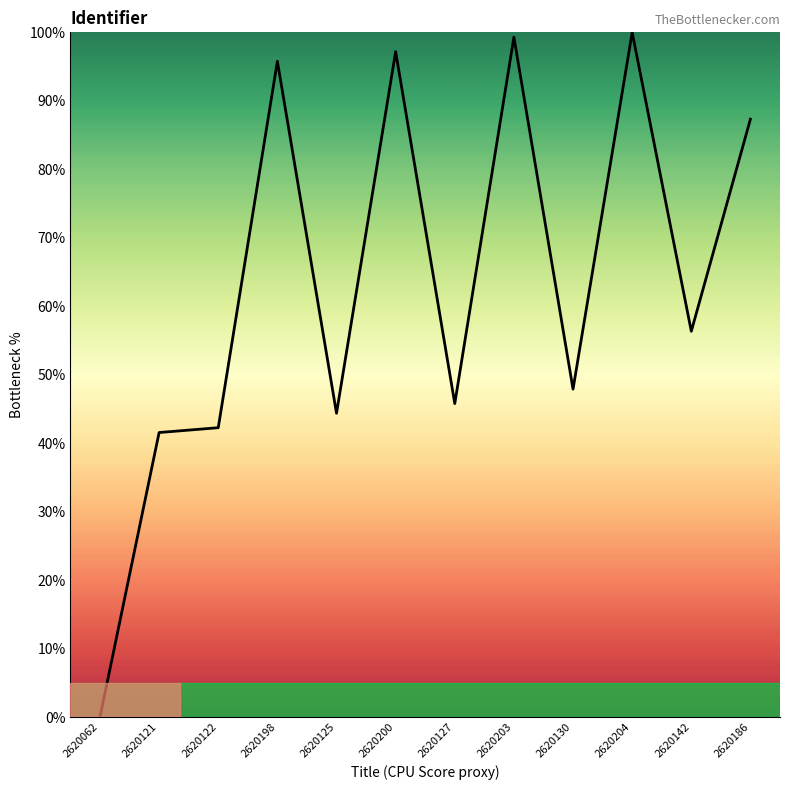

What is the change in value from 2620127 to 2620130?

+2.1